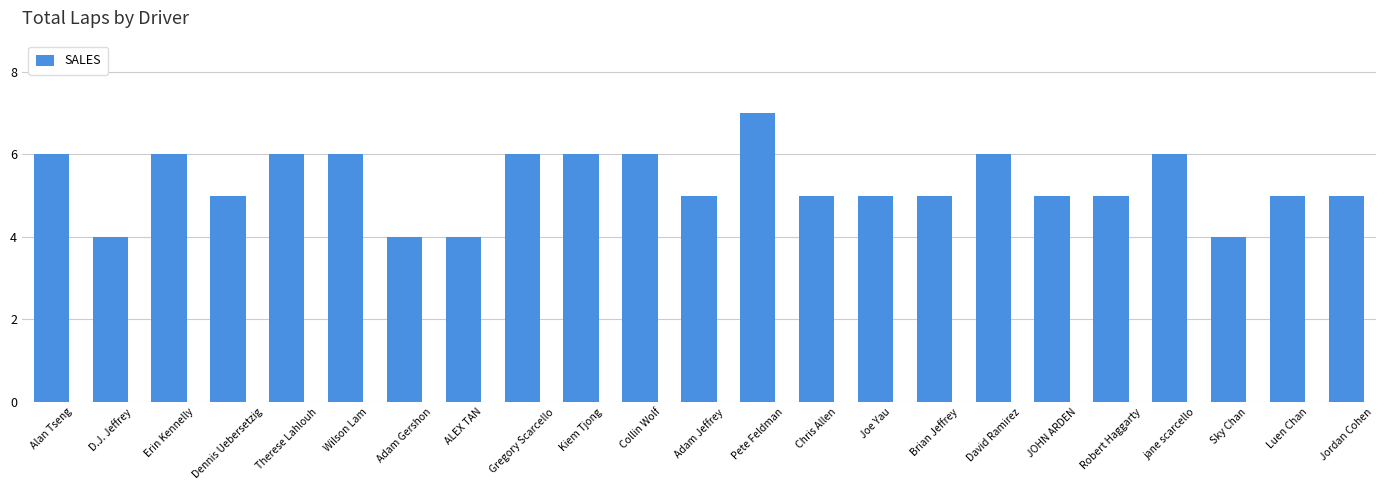

Reading right to left, extract all data points from this chart.

Jordan Cohen=5	Luen Chan=5	Sky Chan=4	jane scarcello=6	Robert Haggarty=5	JOHN ARDEN=5	David Ramirez=6	Brian Jeffrey=5	Joe Yau=5	Chris Allen=5	Pete Feldman=7	Adam Jeffrey=5	Collin Wolf=6	Kiem Tjong=6	Gregory Scarcello=6	ALEX TAN=4	Adam Gershon=4	Wilson Lam=6	Therese Lahlouh=6	Dennis Uebersetzig=5	Erin Kennelly=6	D.J. Jeffrey=4	Alan Tseng=6